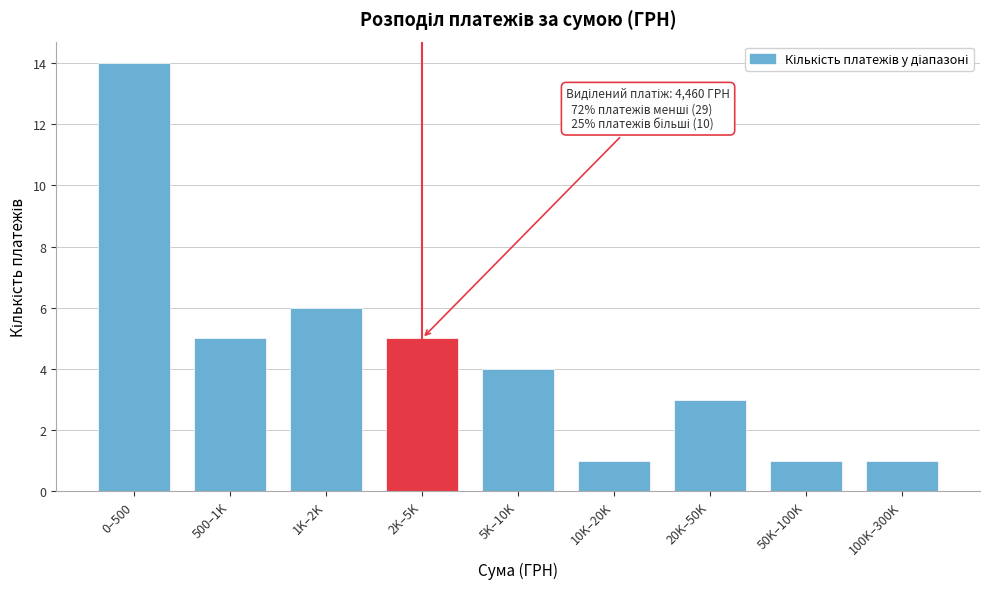

Reading right to left, extract all data points from this chart.

1	1	3	1	4	5	6	5	14